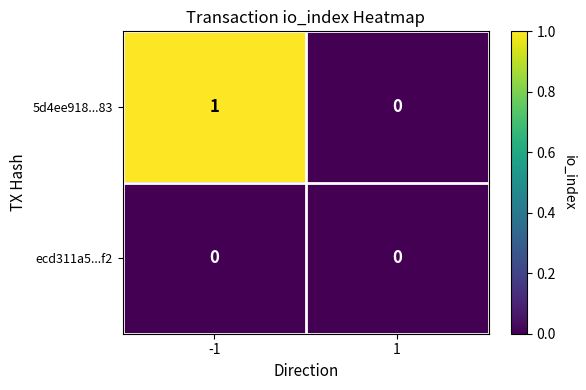

Which series has the largest total across all categories?

5d4ee918...83